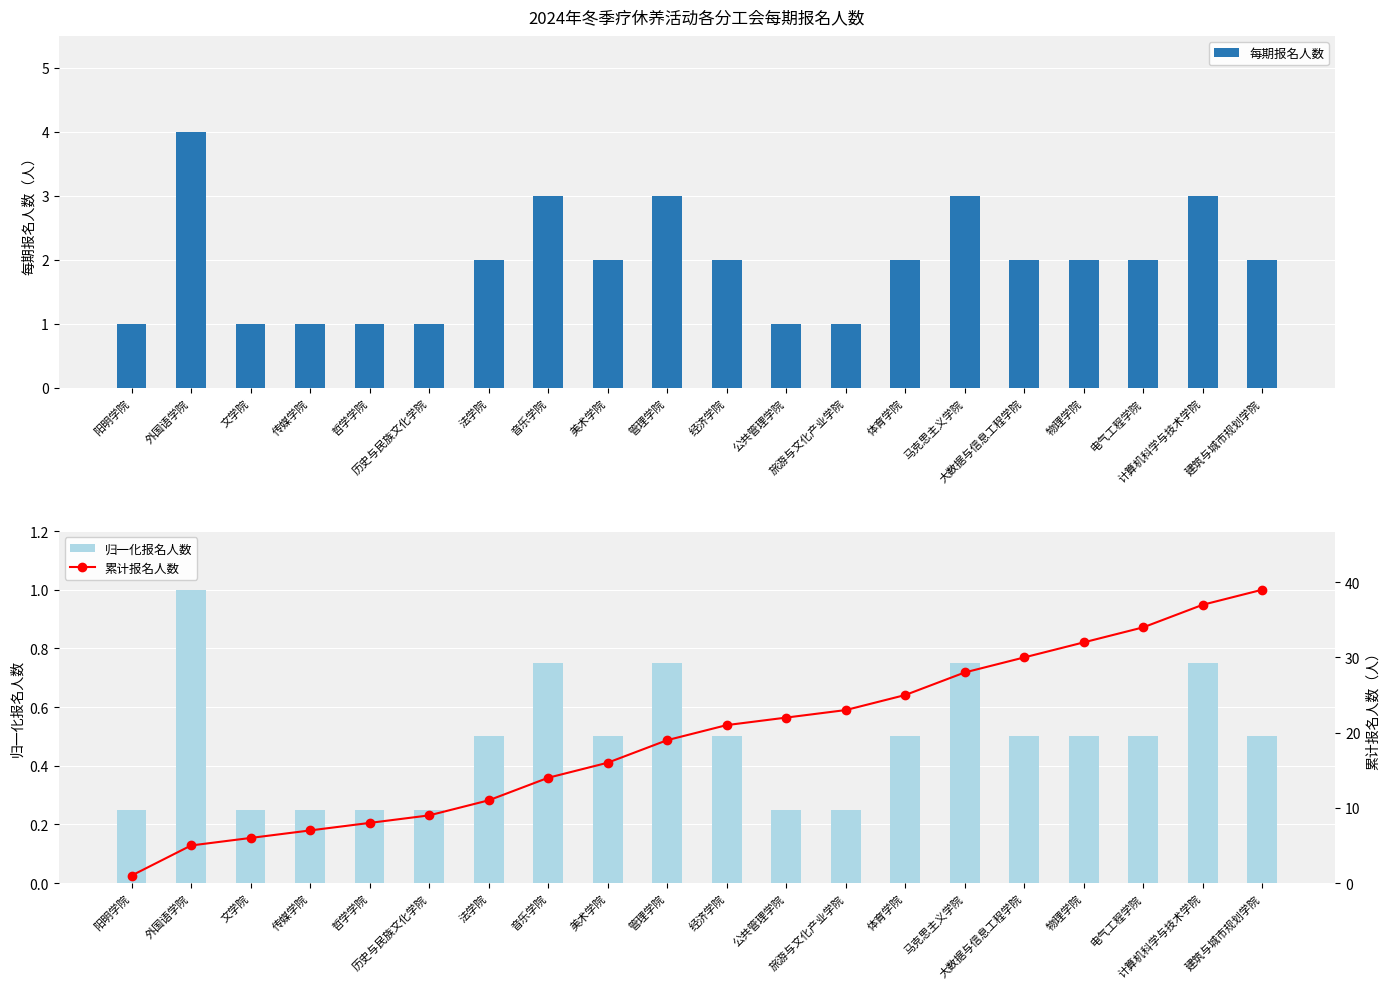

What is the lowest value of the 归一化报名人数 series?

0.2